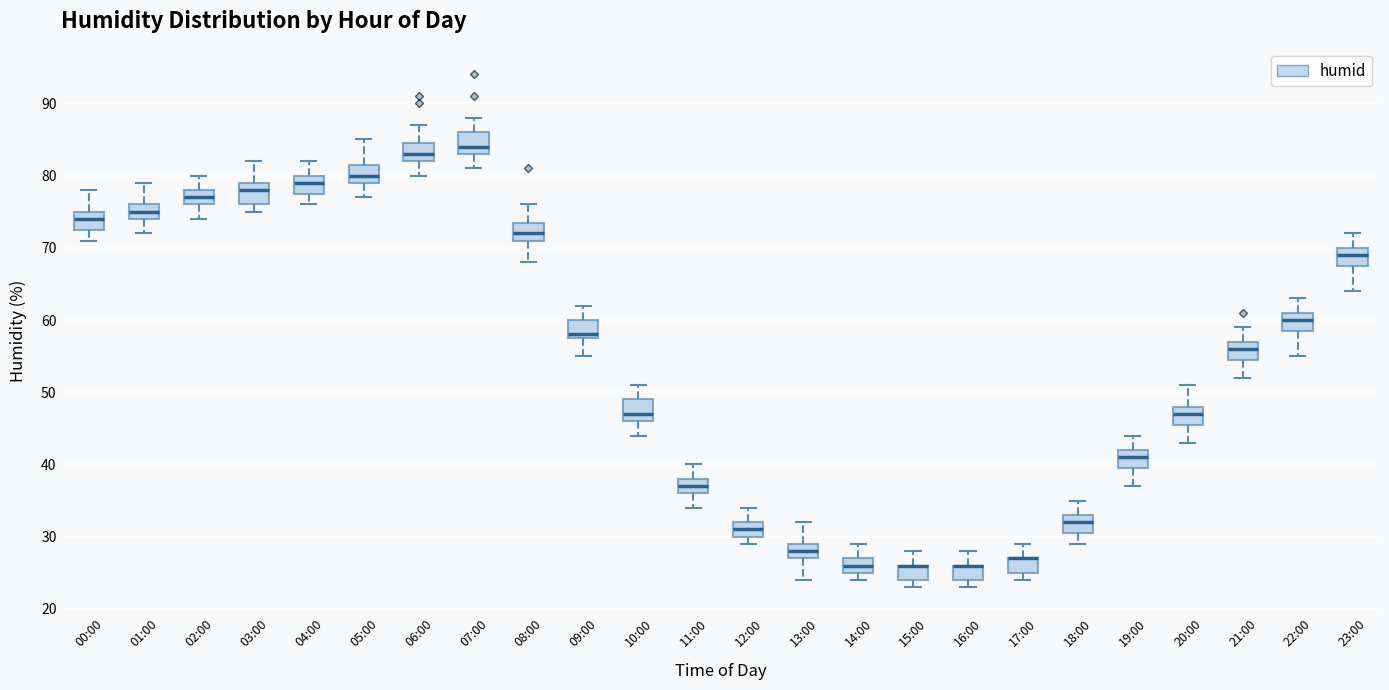

Reading left to right, transcribe this box plot: for each box, give where its median line is, the range the box spans, and where its two whiskers end, as read against the y-axis. The values are not printed on the chart, so give them approximately, as read against the axis.

00:00: median 74, box 73 to 75, whiskers 71 to 78
01:00: median 75, box 74 to 76, whiskers 72 to 79
02:00: median 77, box 76 to 78, whiskers 74 to 80
03:00: median 78, box 76 to 79, whiskers 75 to 82
04:00: median 79, box 78 to 80, whiskers 76 to 82
05:00: median 80, box 79 to 82, whiskers 77 to 85
06:00: median 83, box 82 to 85, whiskers 80 to 87
07:00: median 84, box 83 to 86, whiskers 81 to 88
08:00: median 72, box 71 to 74, whiskers 68 to 76
09:00: median 58 (just above the box's lower edge), box 58 to 60, whiskers 55 to 62
10:00: median 47, box 46 to 49, whiskers 44 to 51
11:00: median 37, box 36 to 38, whiskers 34 to 40
12:00: median 31, box 30 to 32, whiskers 29 to 34
13:00: median 28, box 27 to 29, whiskers 24 to 32
14:00: median 26, box 25 to 27, whiskers 24 to 29
15:00: median 26 (drawn on the box's upper edge), box 24 to 26, whiskers 23 to 28
16:00: median 26 (drawn on the box's upper edge), box 24 to 26, whiskers 23 to 28
17:00: median 27 (drawn on the box's upper edge), box 25 to 27, whiskers 24 to 29
18:00: median 32, box 31 to 33, whiskers 29 to 35
19:00: median 41, box 40 to 42, whiskers 37 to 44
20:00: median 47, box 46 to 48, whiskers 43 to 51
21:00: median 56, box 55 to 57, whiskers 52 to 59
22:00: median 60, box 59 to 61, whiskers 55 to 63
23:00: median 69, box 68 to 70, whiskers 64 to 72